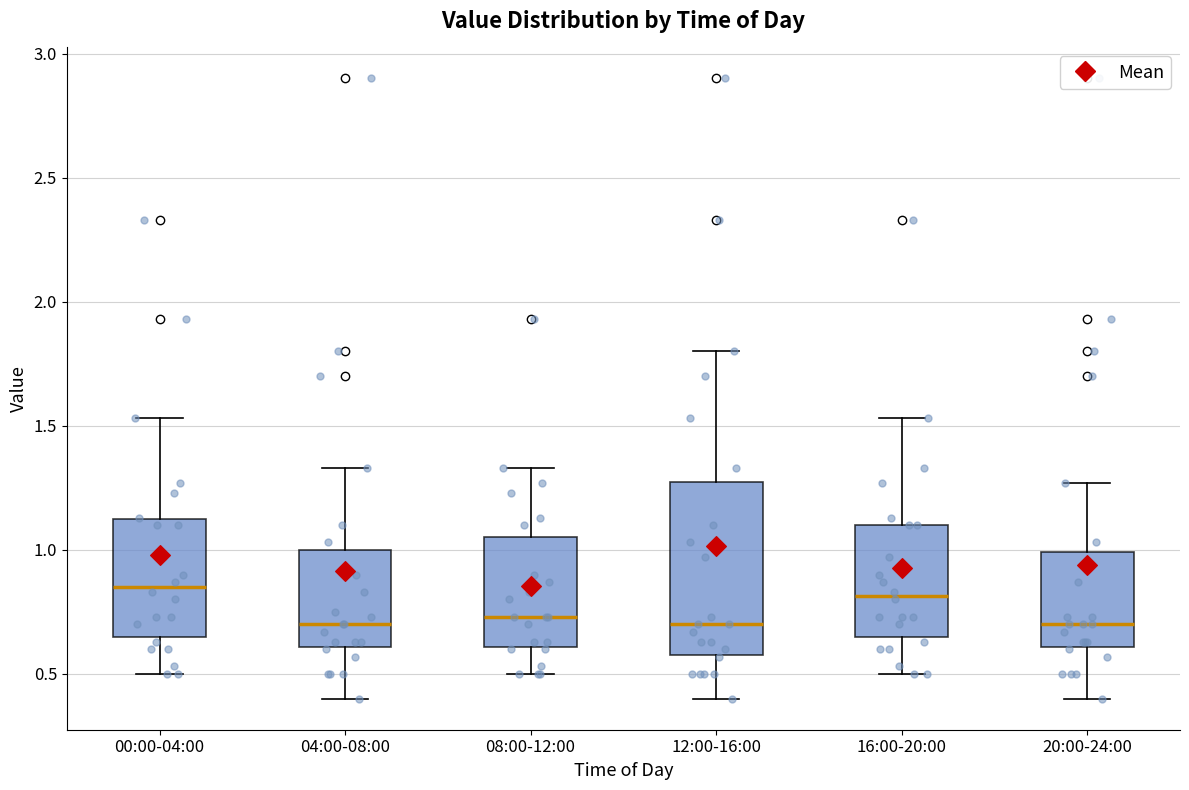

Where does the median line of the box for 20:00-24:00 sit on the y-axis? The values are not printed on the chart, so give them approximately, as read against the axis.

0.70